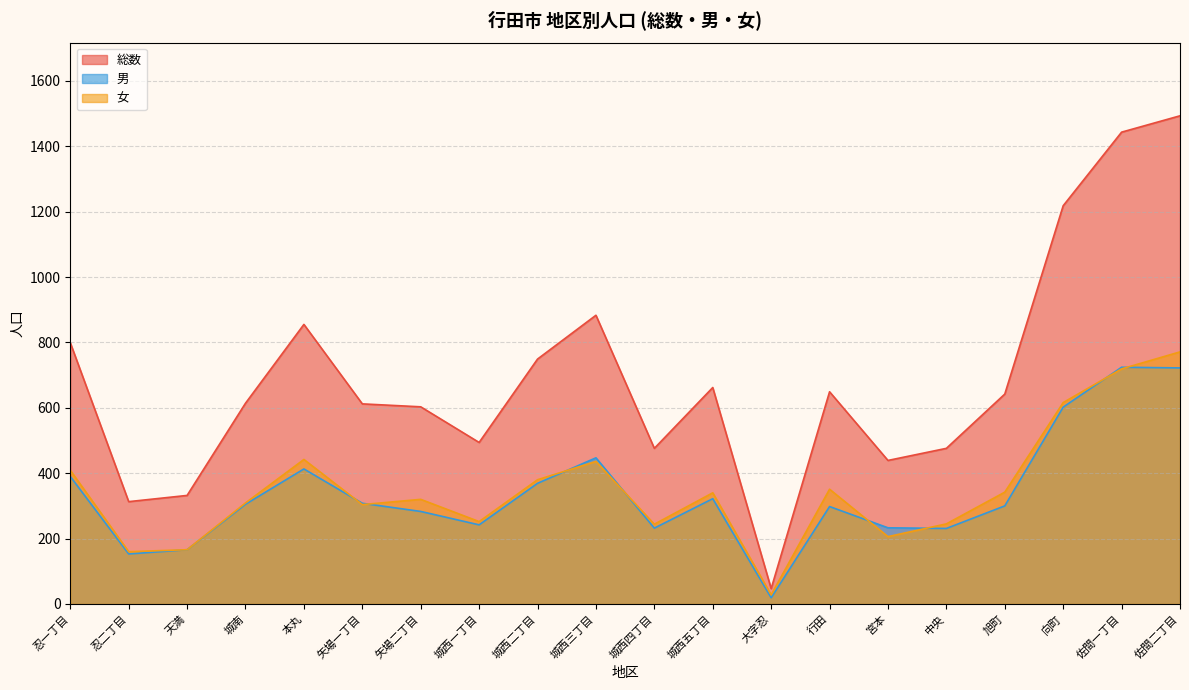

Which series has the widest spread of values?

総数